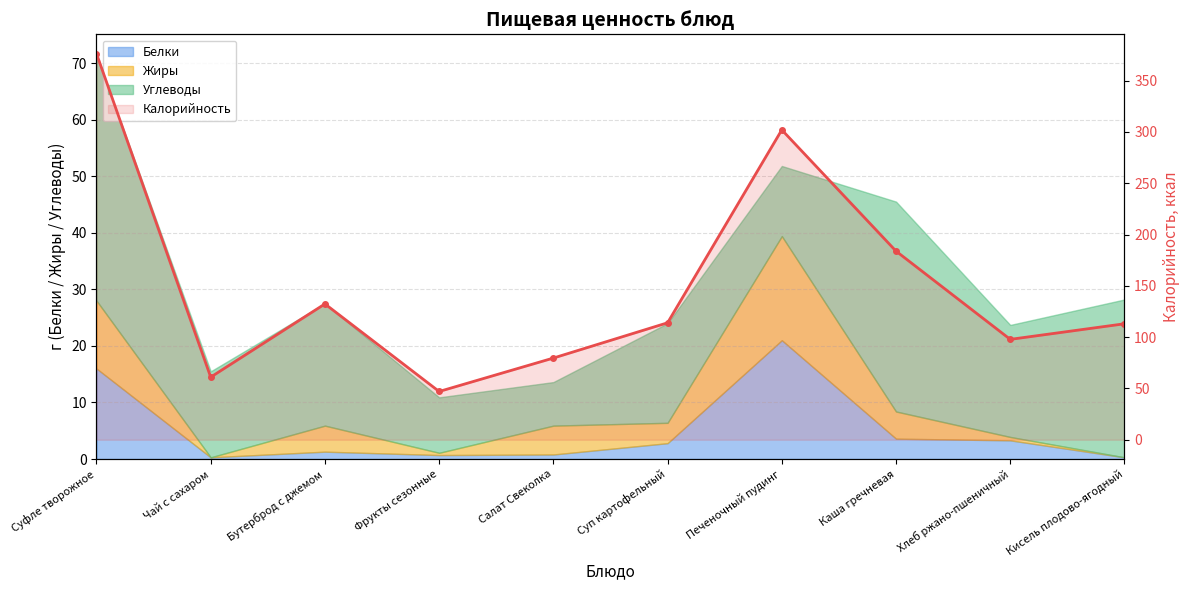

Which label corresponds to the largest value in the chart?

Суфле творожное